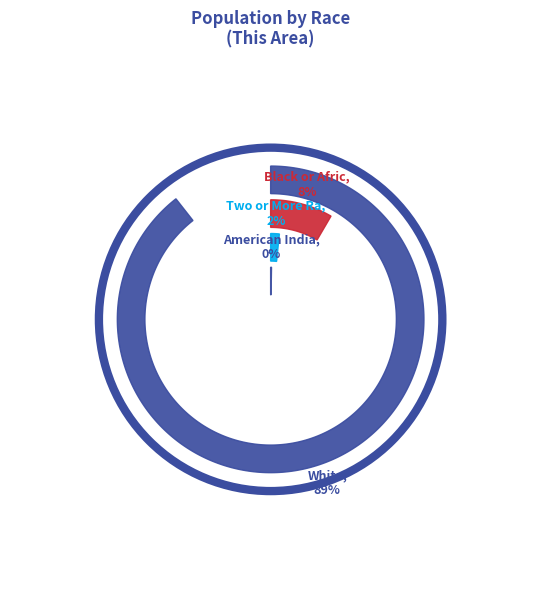

The Some Other Race alone slice represents 8% of the pie. True or false?

False